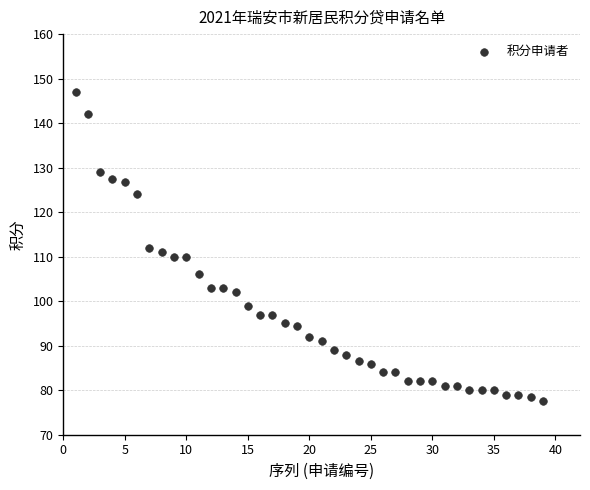

What is the range of X values (max minus min)?

38.0